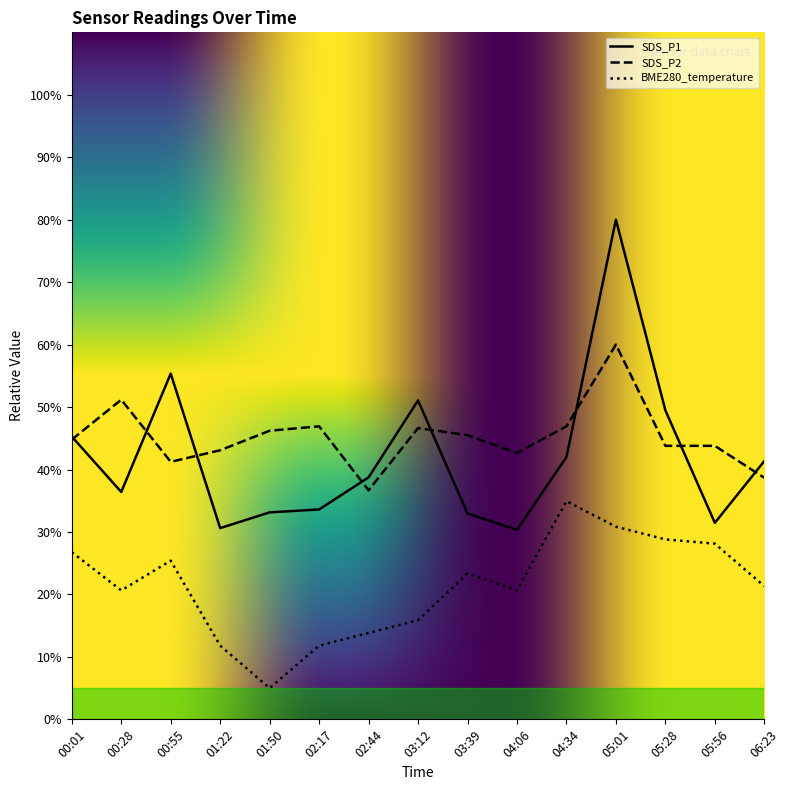

True or false: BME280_temperature has a value of 33.2 at 03:39.

False